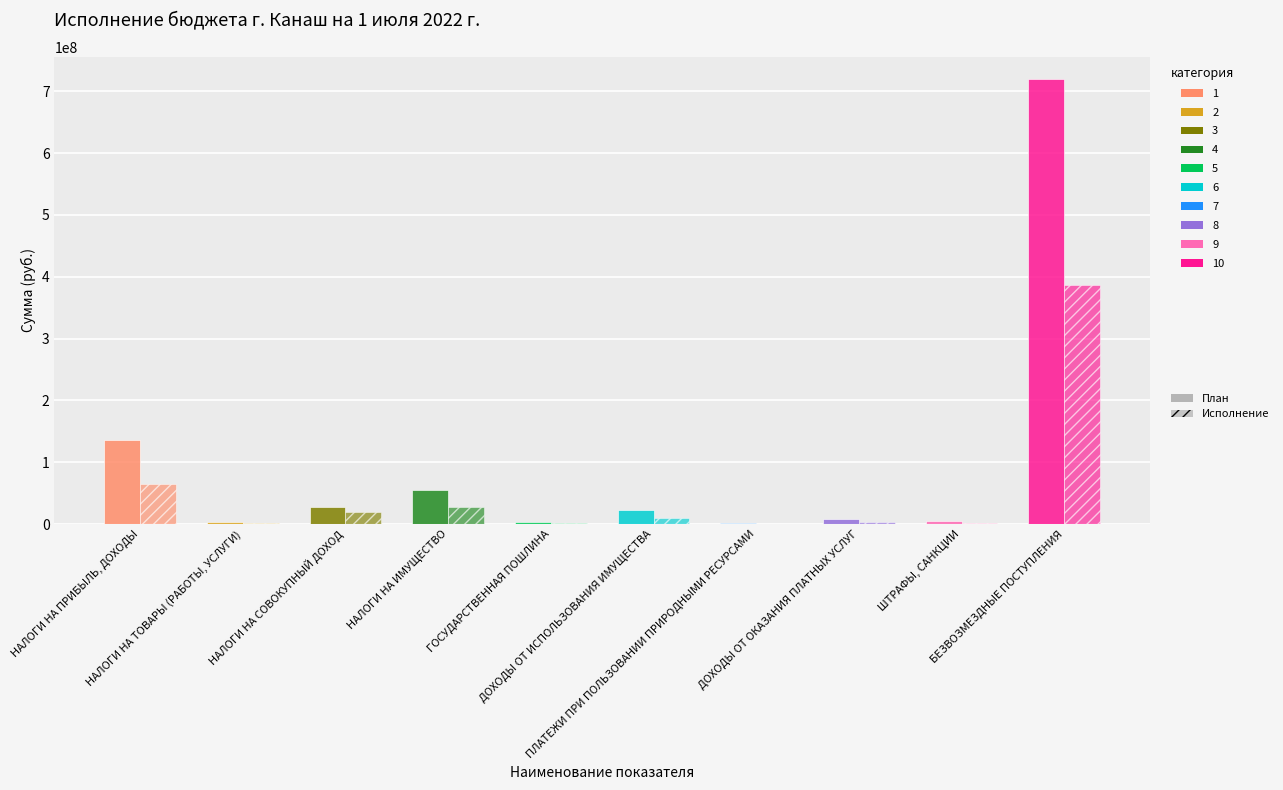

Which category has the lowest value in the Исполнение series?

ПЛАТЕЖИ ПРИ ПОЛЬЗОВАНИИ ПРИРОДНЫМИ РЕСУРСАМИ